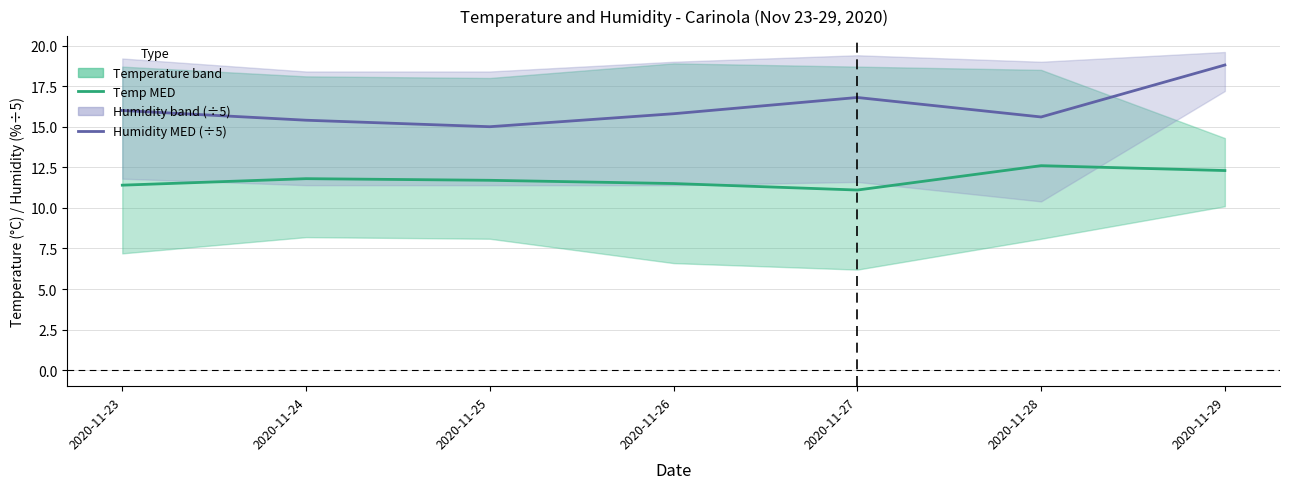

Between 2020-11-27 and 2020-11-26, which is larger?

2020-11-26